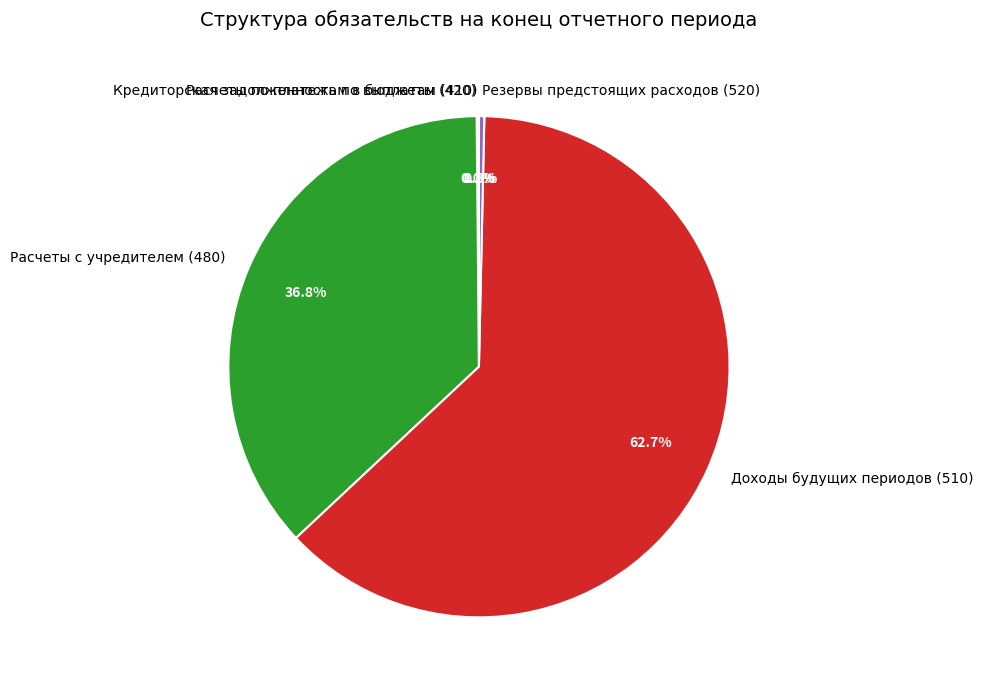

Which slice is the largest?

Доходы будущих периодов (510)